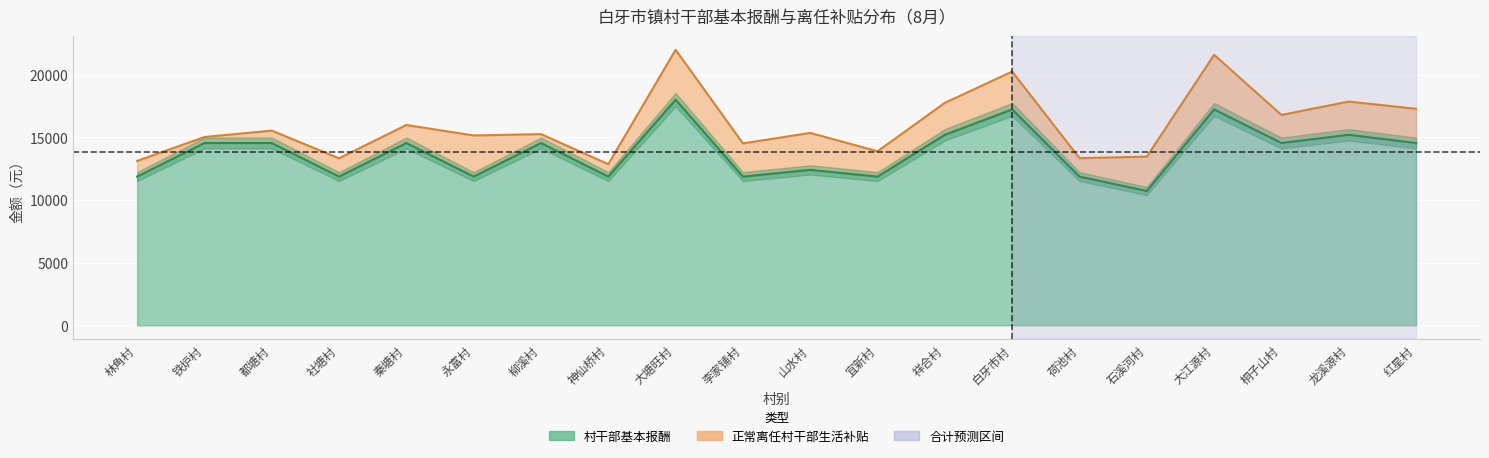

The value at 李家铺村 is 6483. True or false?

False